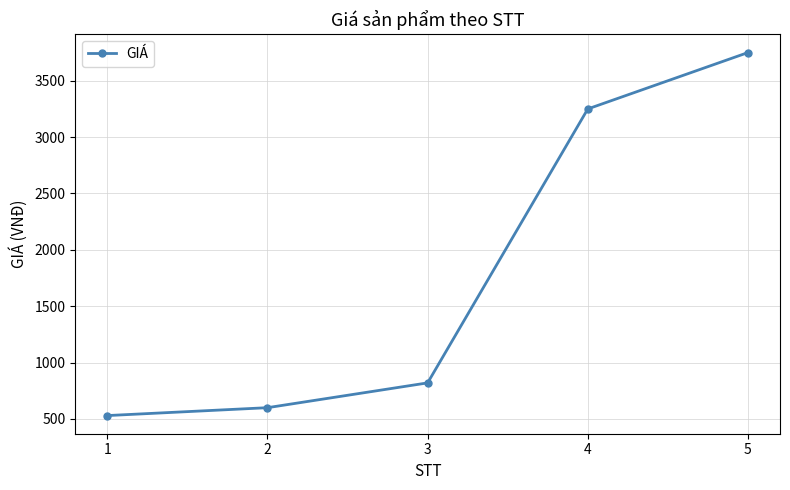

Does the chart display data point markers on the line(s)?

Yes